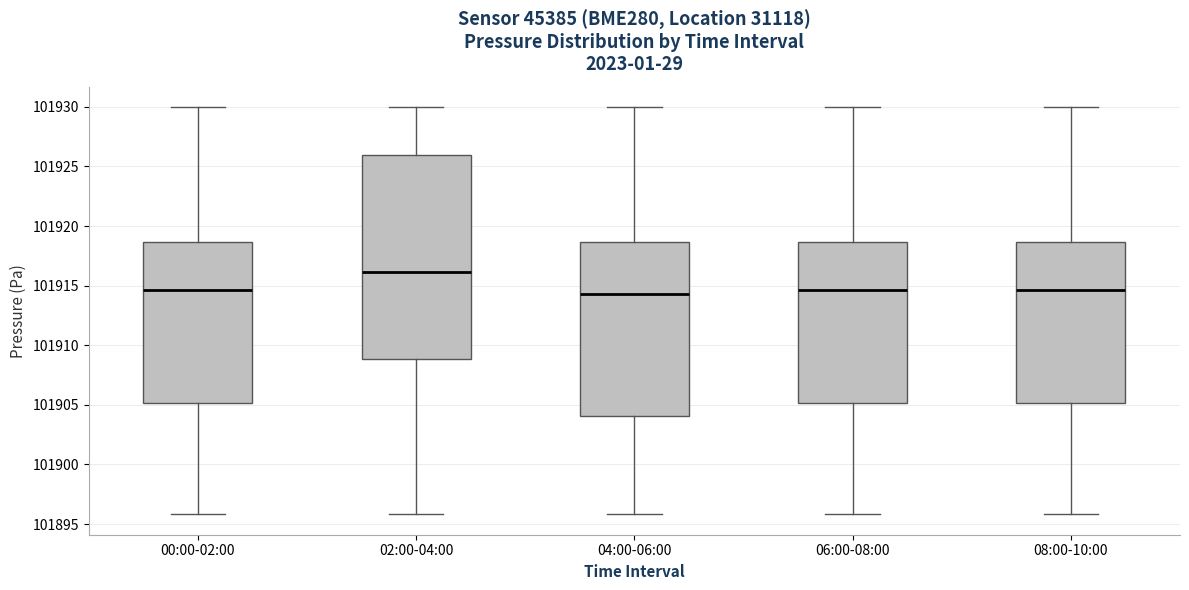

Which box is the tallest, from its lower edge to its upper edge?

02:00-04:00